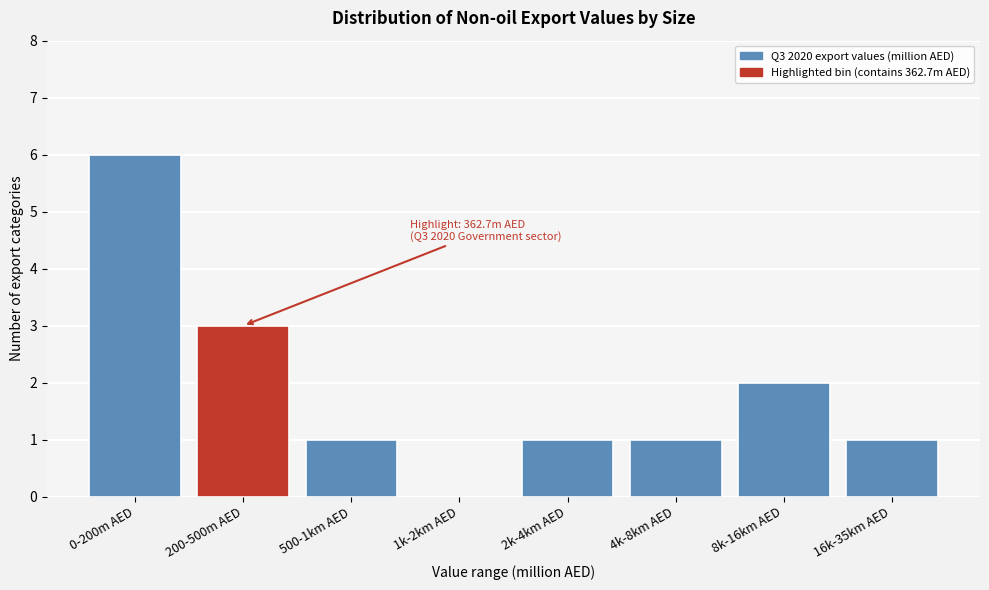

Reading right to left, transcribe all the data shown in this chart.

16k-35km AED=1	8k-16km AED=2	4k-8km AED=1	2k-4km AED=1	1k-2km AED=0	500-1km AED=1	200-500m AED=3	0-200m AED=6